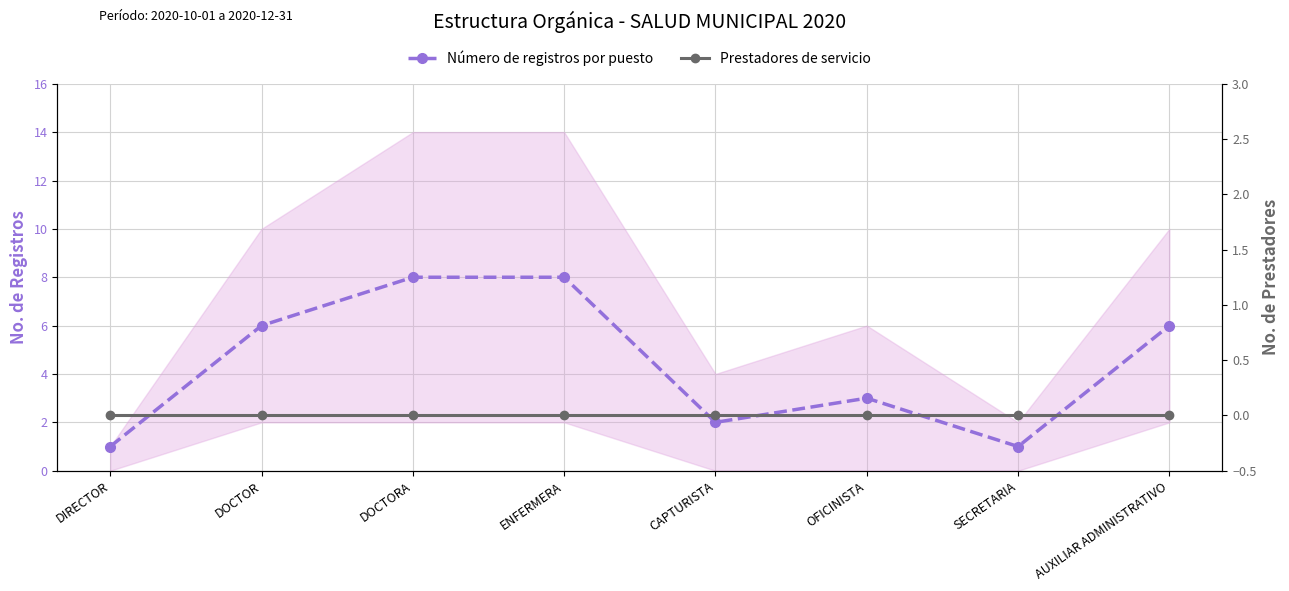

Reading right to left, transcribe all the data shown in this chart.

Número de registros por puesto: AUXILIAR ADMINISTRATIVO=6	SECRETARIA=1	OFICINISTA=3	CAPTURISTA=2	ENFERMERA=8	DOCTORA=8	DOCTOR=6	DIRECTOR=1
Prestadores de servicio: AUXILIAR ADMINISTRATIVO=0	SECRETARIA=0	OFICINISTA=0	CAPTURISTA=0	ENFERMERA=0	DOCTORA=0	DOCTOR=0	DIRECTOR=0